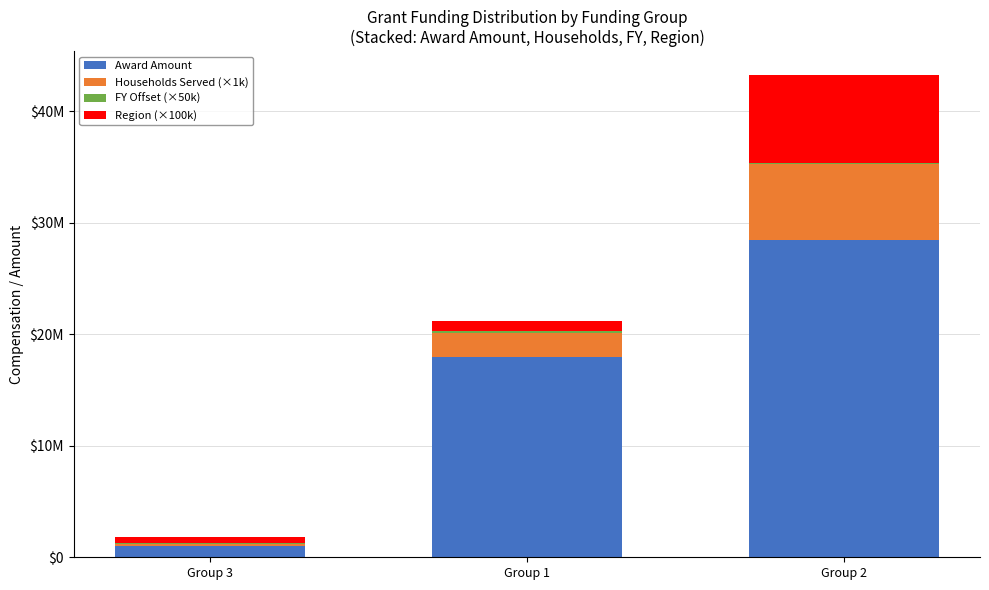

At Group 3, list the series in order from smallest to largest.

FY Offset (×50k), Households Served (×1k), Region (×100k), Award Amount